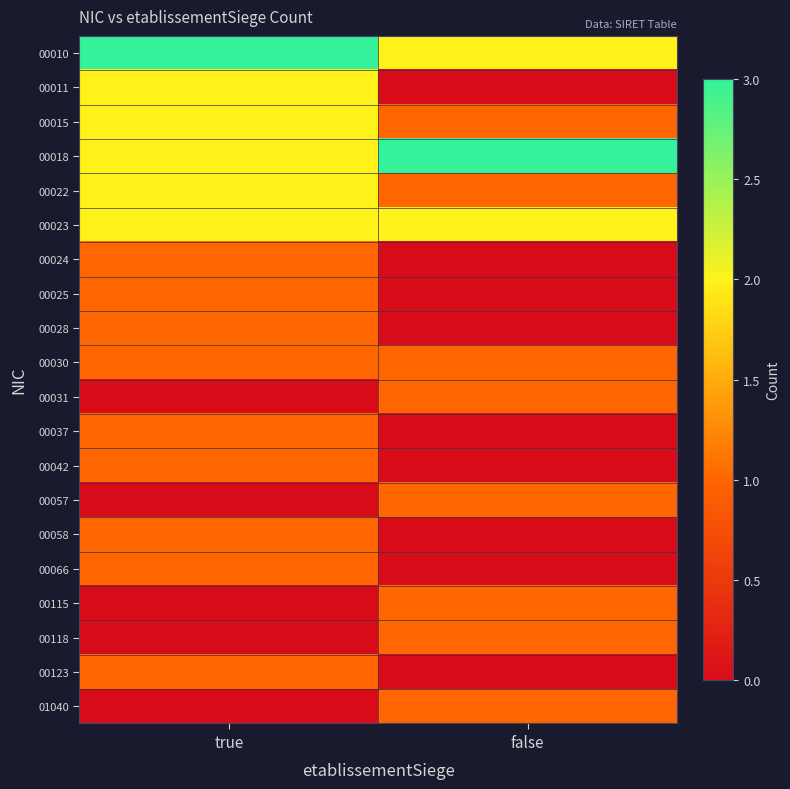

At true, list the series in order from smallest to largest.

00031, 00057, 00115, 00118, 01040, 00024, 00025, 00028, 00030, 00037, 00042, 00058, 00066, 00123, 00011, 00015, 00018, 00022, 00023, 00010